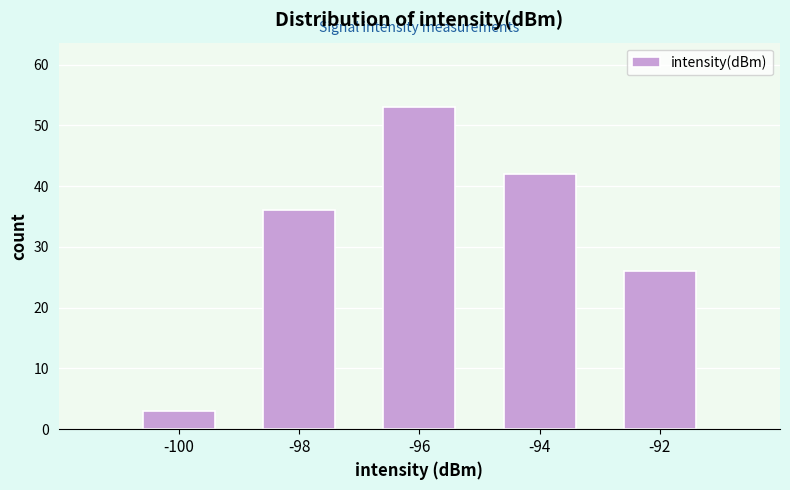

How tall is the bar that spans -97 to -95 on the x-axis? The values are not printed on the chart, so give them approximately, as read against the axis.

53